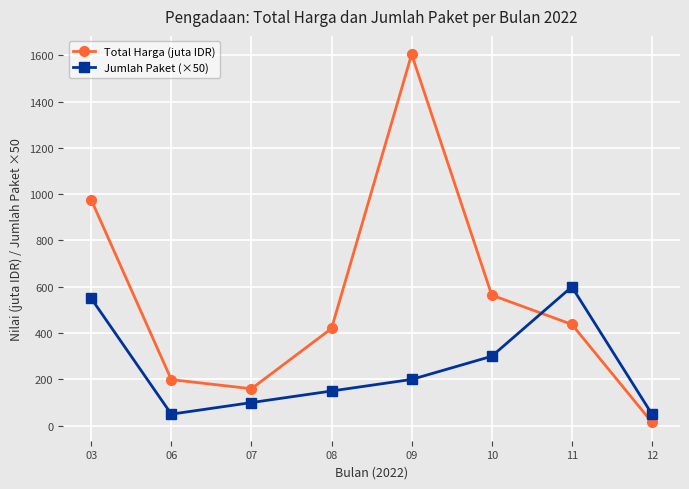

At which label does Jumlah Paket (×50) reach its peak?

11